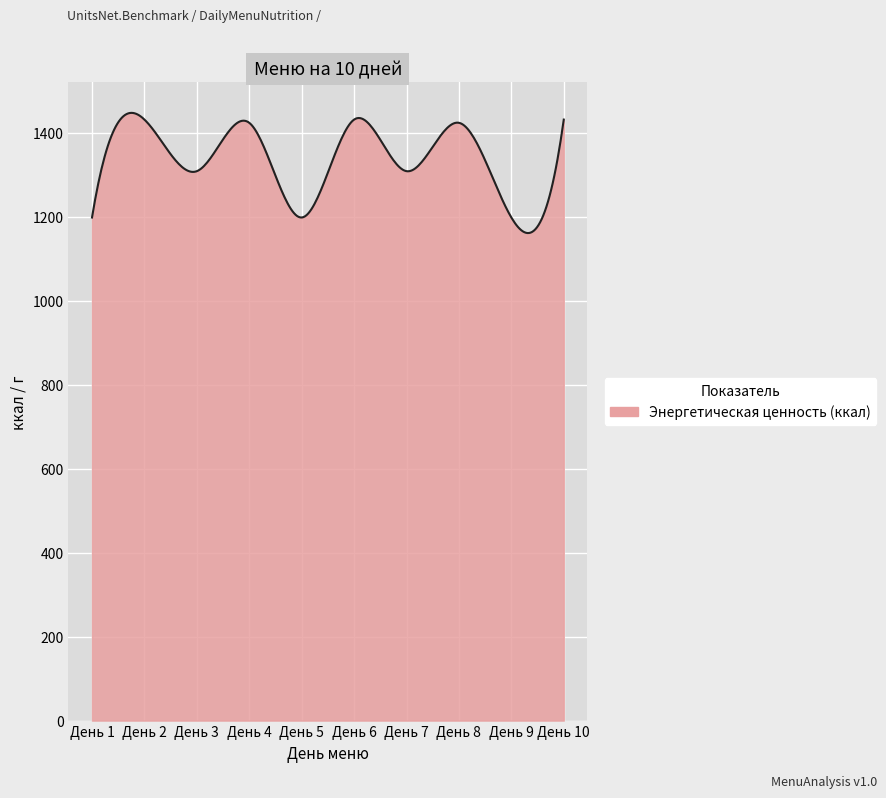

What is the minimum value shown in the chart?

1161.4